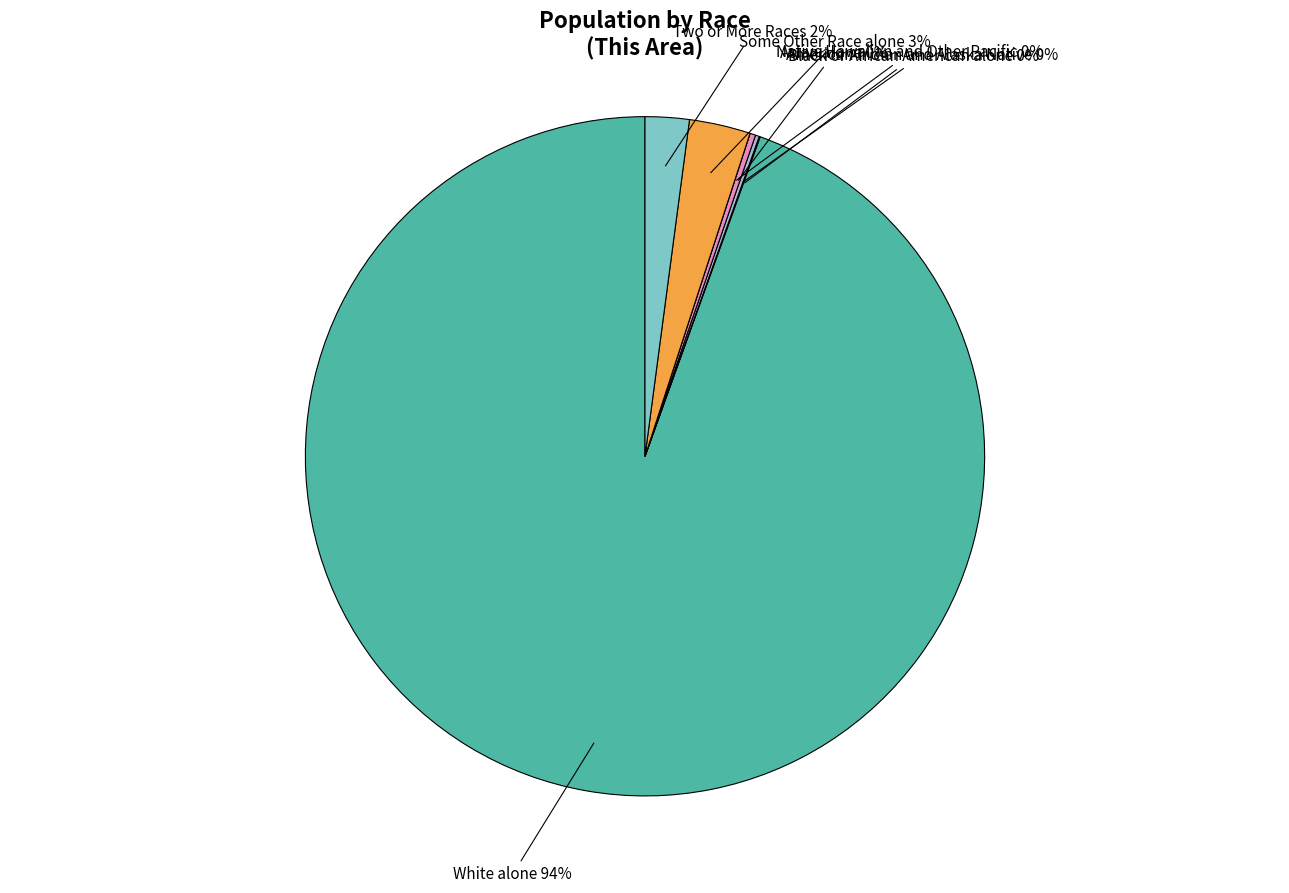

To the nearest percent, what is the average slice percentage?

14%